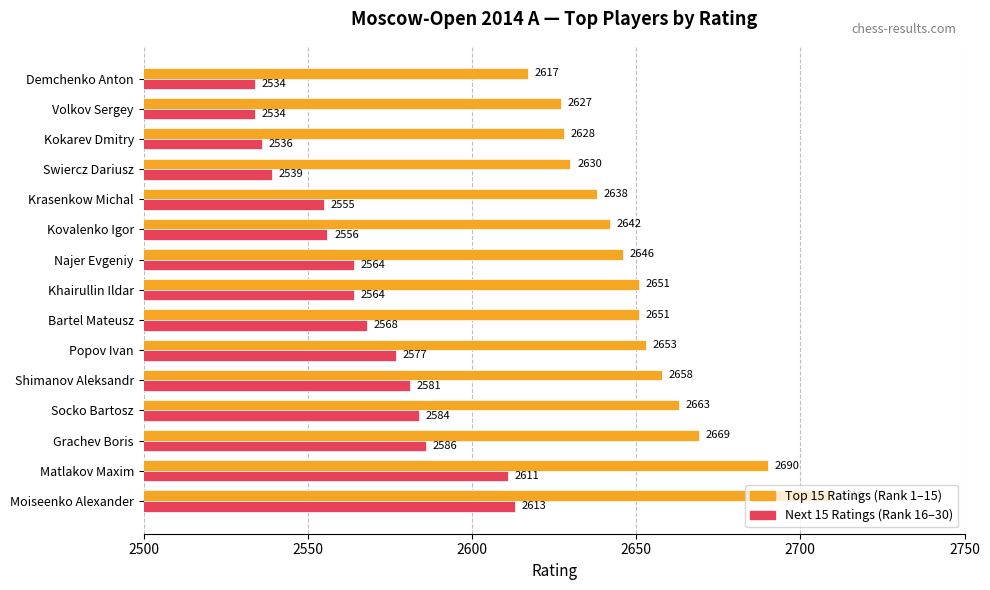

What is the greatest value displayed?

2710